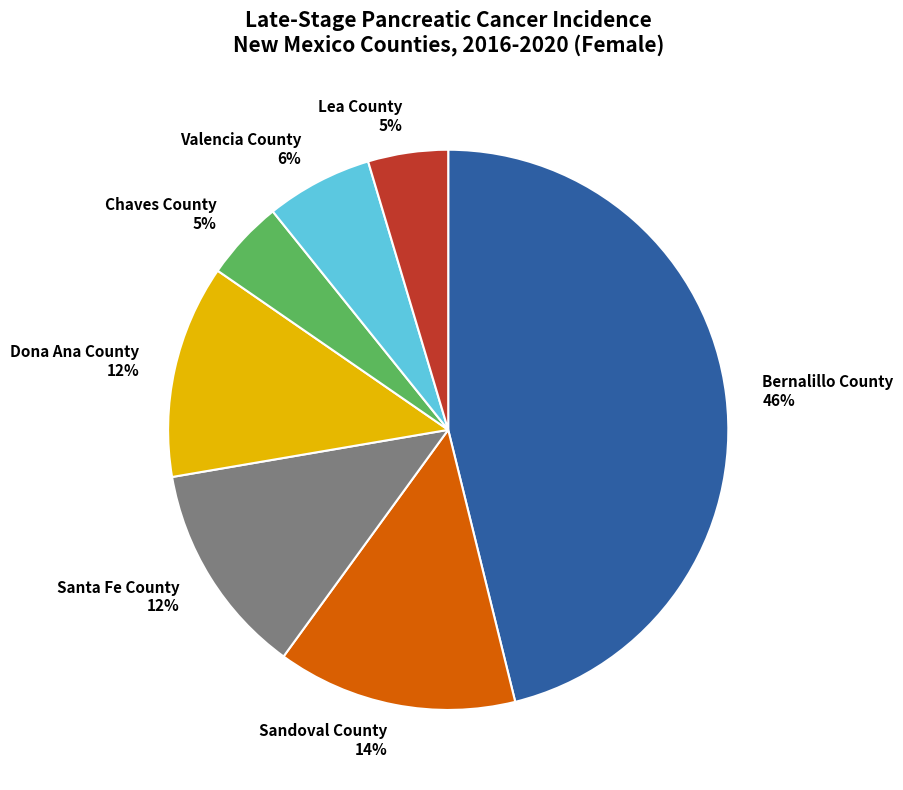

Does Sandoval County represent more than half of the total?

No